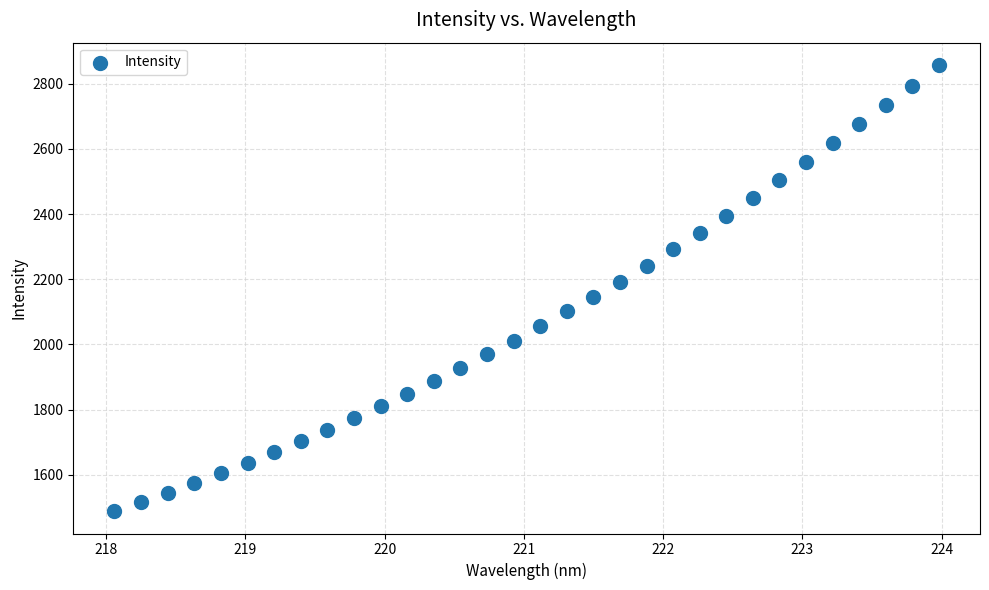

What is the range of Y values (max minus min)?

1368.3